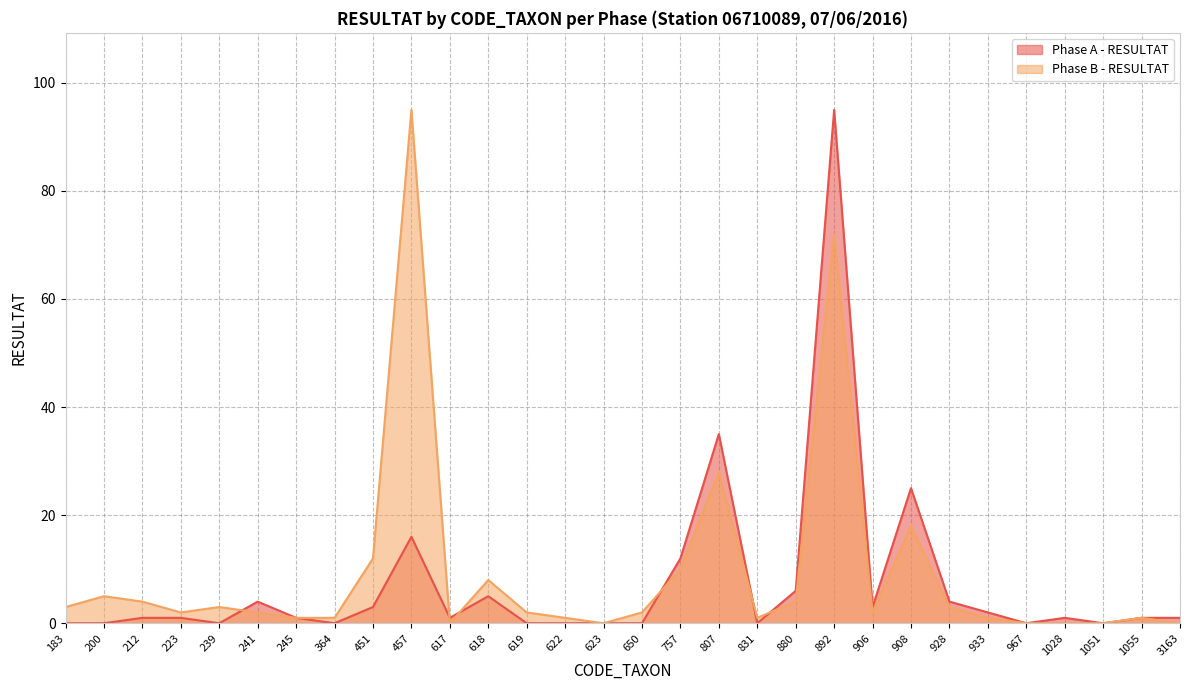

What is the sum of the Phase B - RESULTAT values at 757 and 618?

18